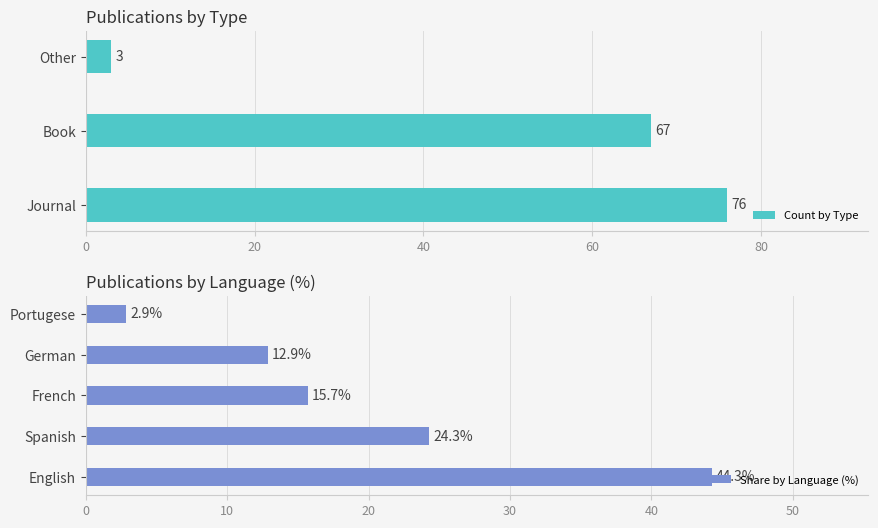

Rank the categories by Count by Type value from highest to lowest.

Journal, Book, Other